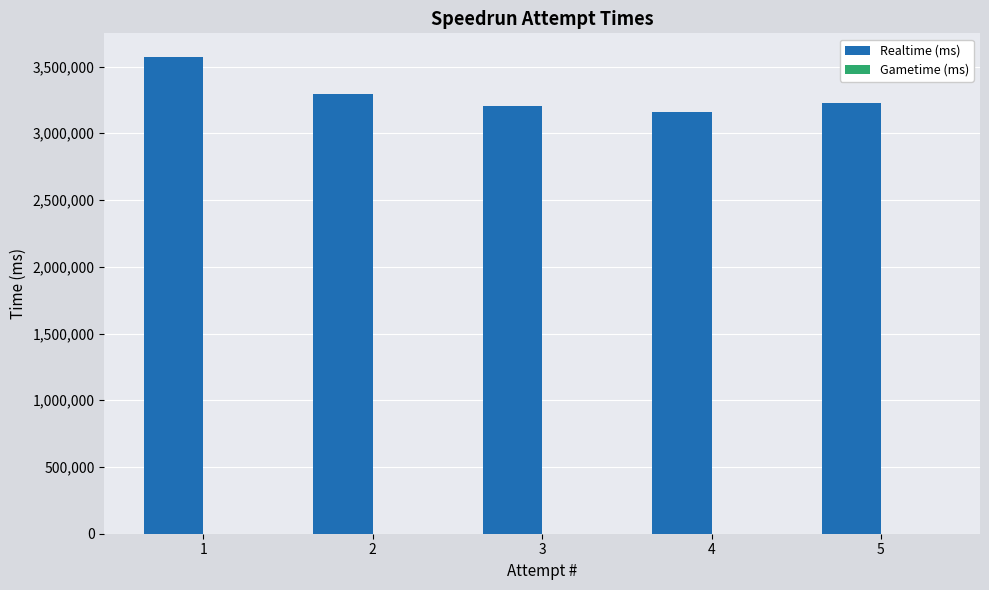

What is the sum of all values?

16457821